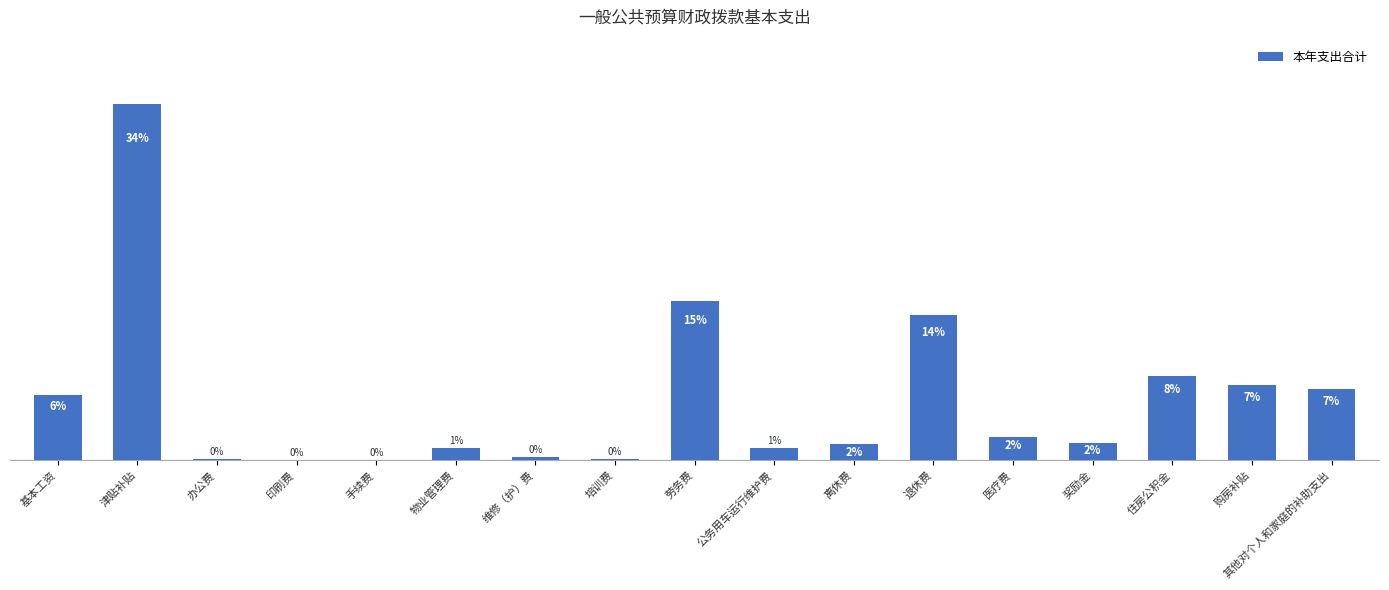

What is the change in value from 公务用车运行维护费 to 购房补贴?

+87.3